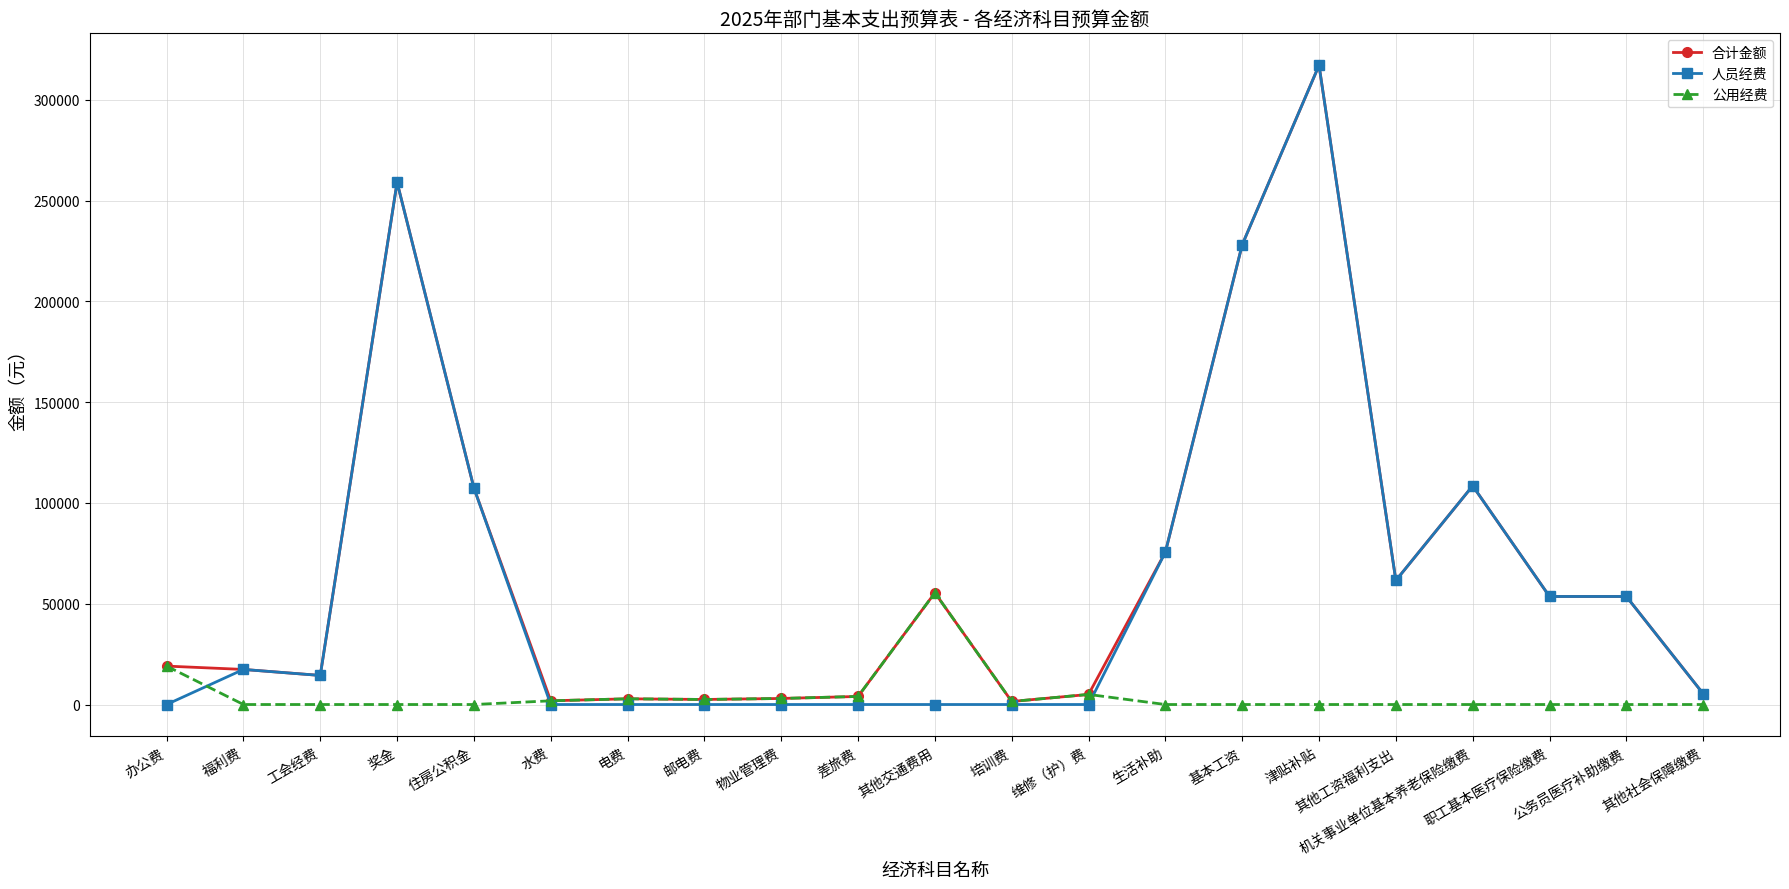

True or false: 公用经费 has more than 1 interior local peaks.

True